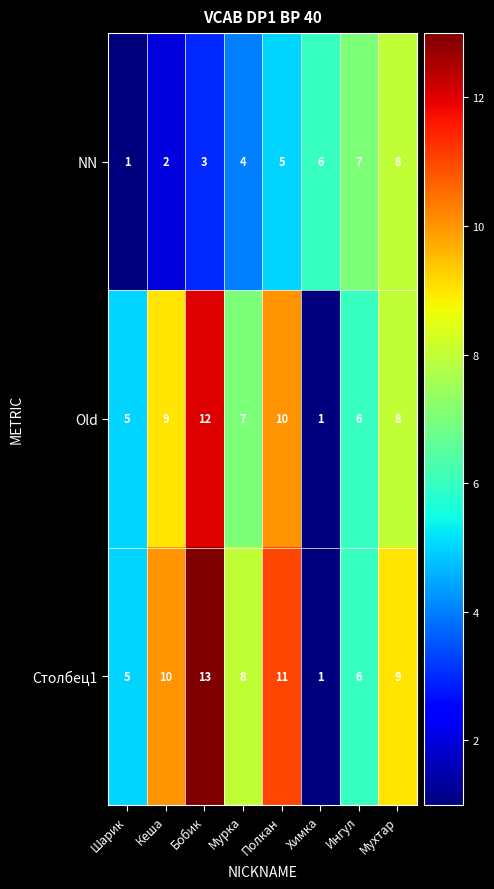

What is the difference between the maximum and minimum values in the Old series?

11